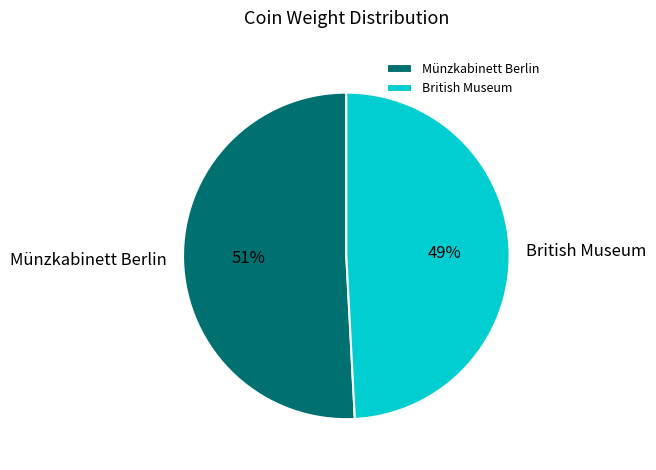

Is it true that British Museum is 43% of the pie?

False